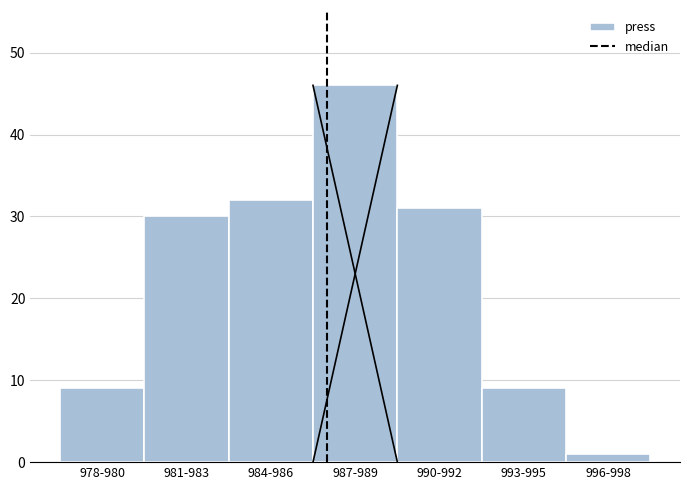

Reading left to right, list all the values displayed in this chart.

978-980=9	981-983=30	984-986=32	987-989=46	990-992=31	993-995=9	996-998=1